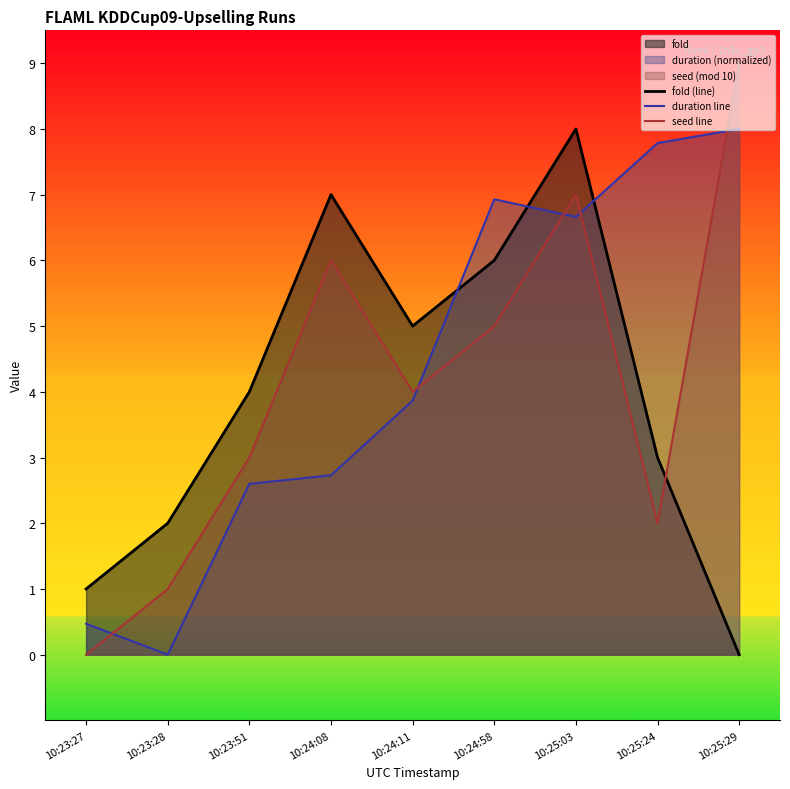

Where is seed line nearest to the value 4?

10:24:11